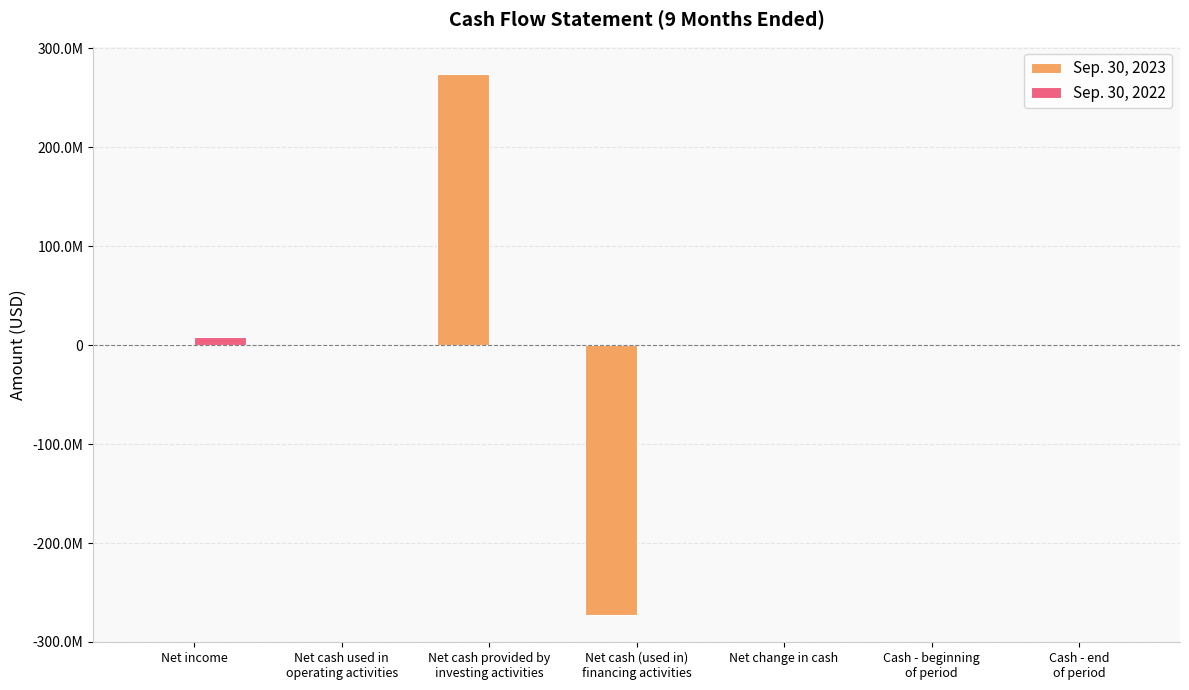

What are all the series names shown in the legend?

Sep. 30, 2023, Sep. 30, 2022